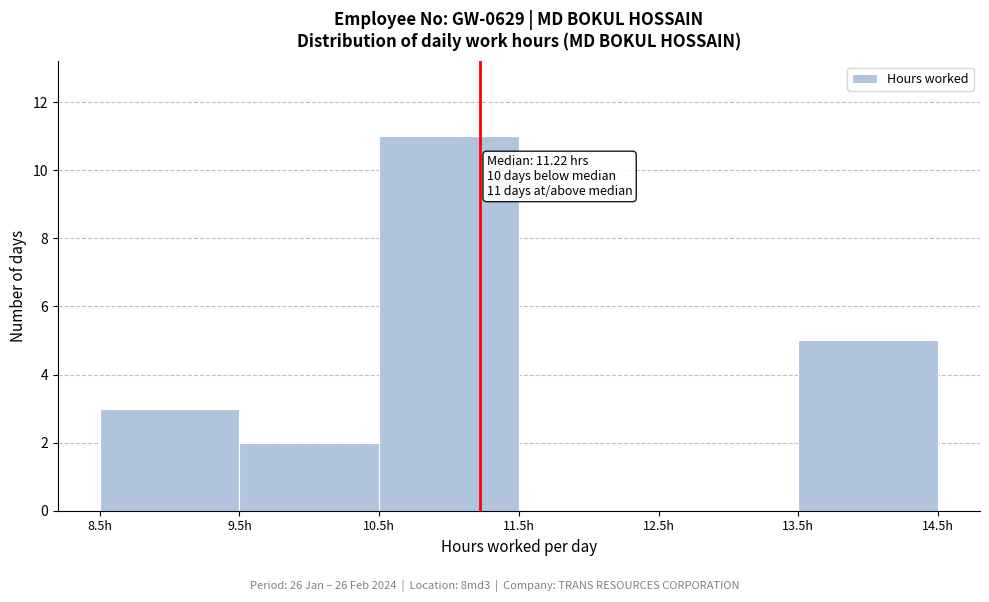

Which range on the x-axis has the tallest bar?

10.5 to 11.5